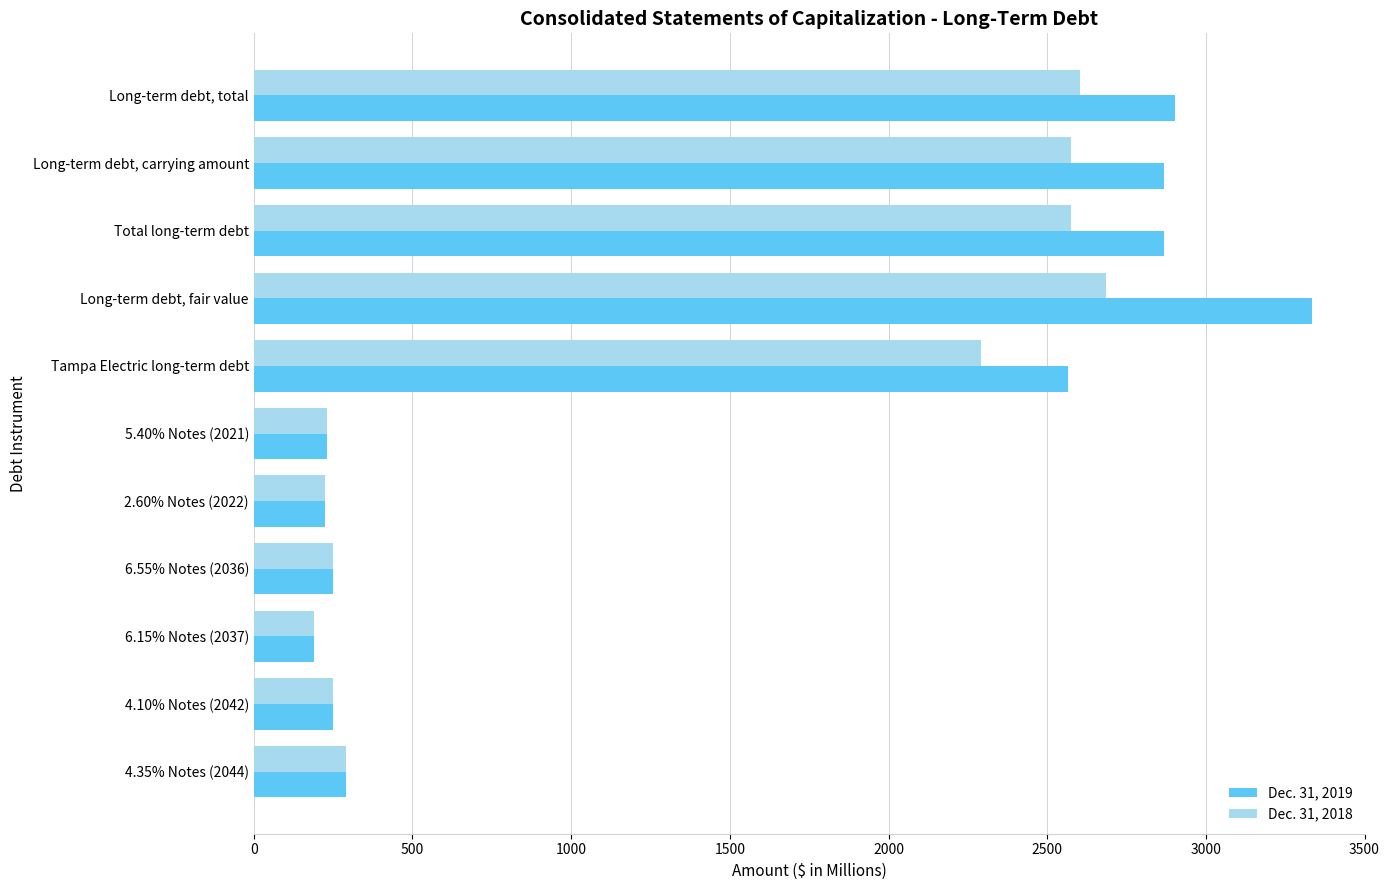

What are all the series names shown in the legend?

Dec. 31, 2019, Dec. 31, 2018